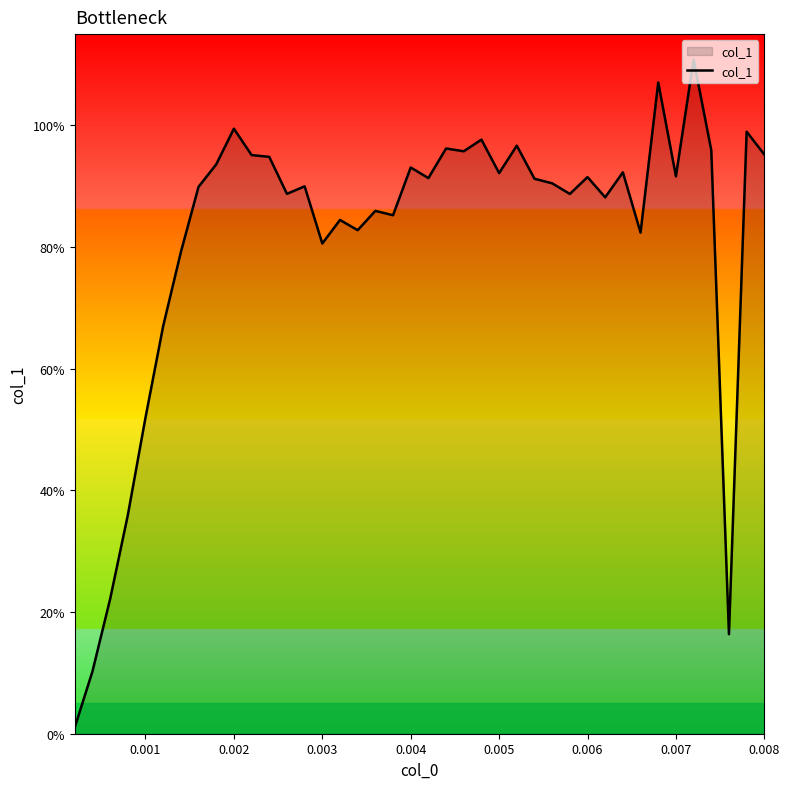

What is the value of the 20th point from the left?

0.9